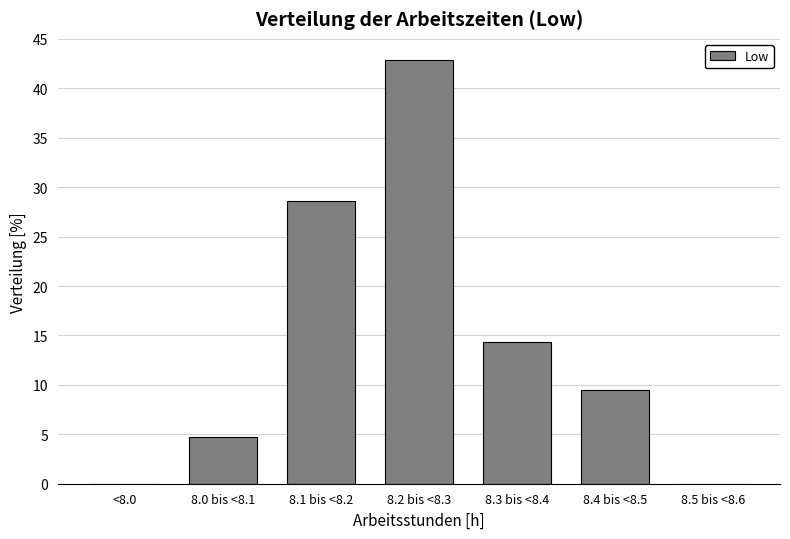

Reading right to left, transcribe all the data shown in this chart.

8.5 bis <8.6=0.0	8.4 bis <8.5=9.5	8.3 bis <8.4=14.3	8.2 bis <8.3=42.9	8.1 bis <8.2=28.6	8.0 bis <8.1=4.8	<8.0=0.0